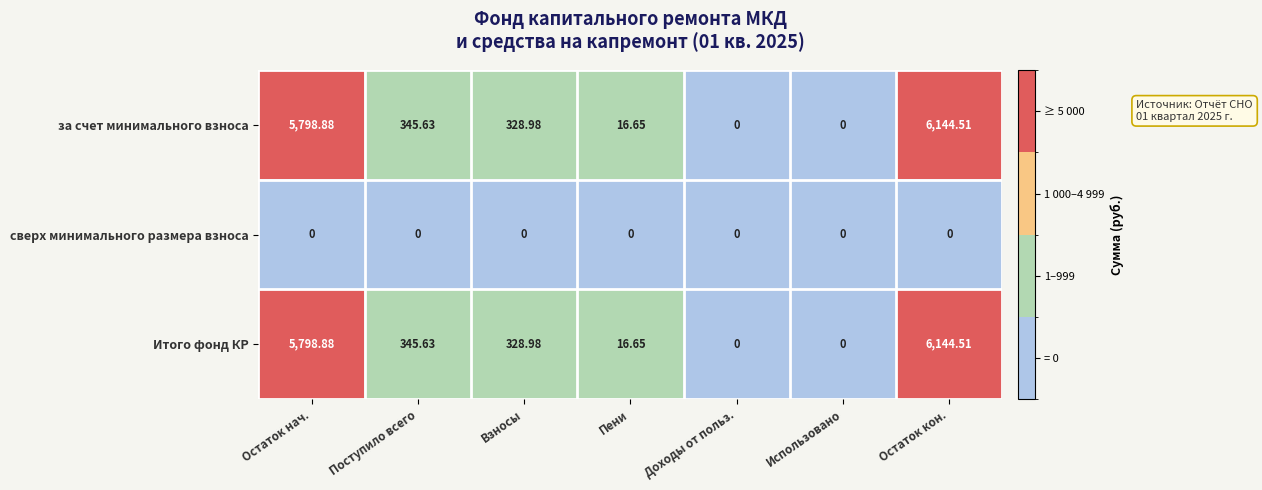

Is the value of Итого фонд КР at Остаток кон. greater than the value of сверх минимального размера взноса at Остаток кон.?

Yes